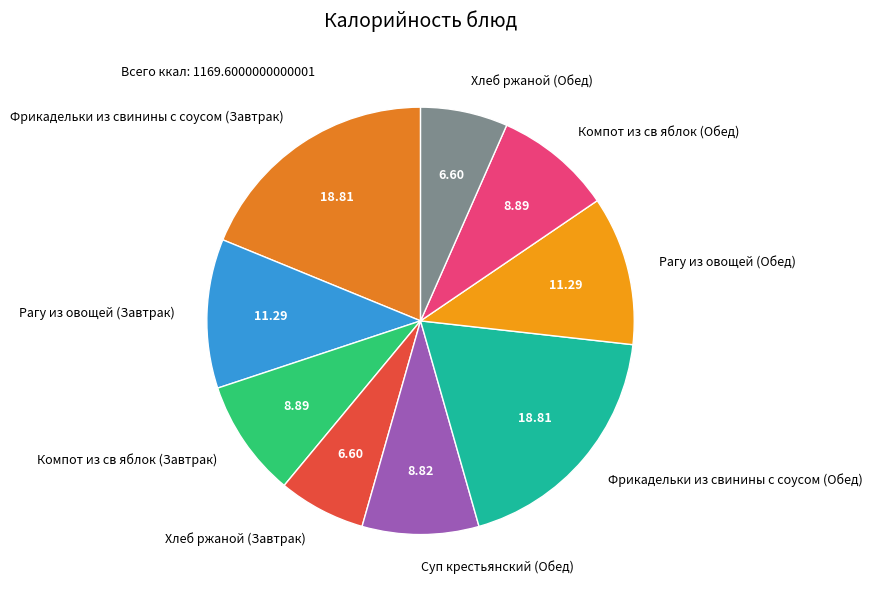

Approximately how many times larger is the value at Хлеб ржаной (Завтрак) compared to Компот из св яблок (Обед)?

0.7